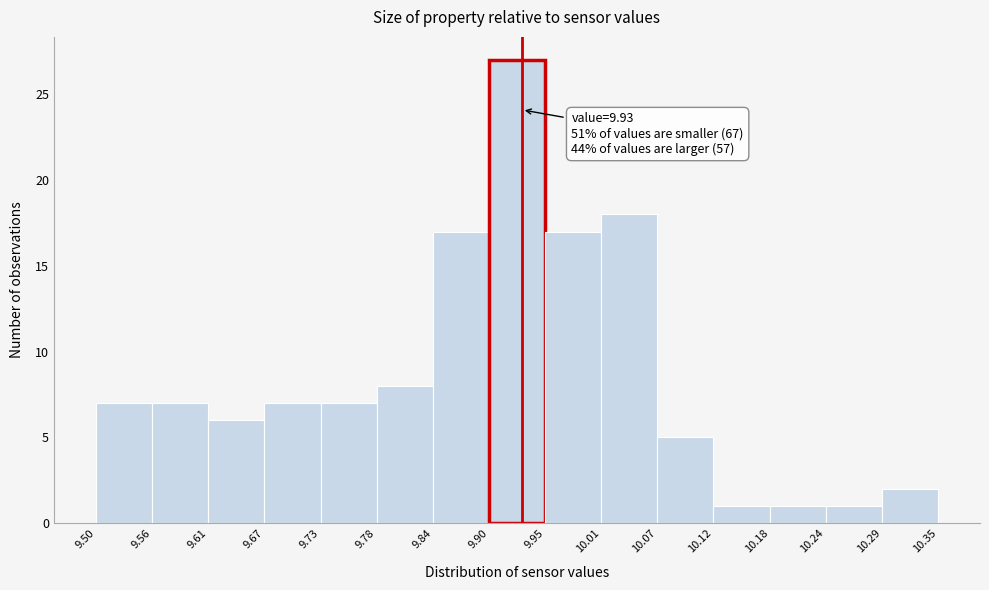

Which range on the x-axis has the tallest bar?

9.90 to 9.95